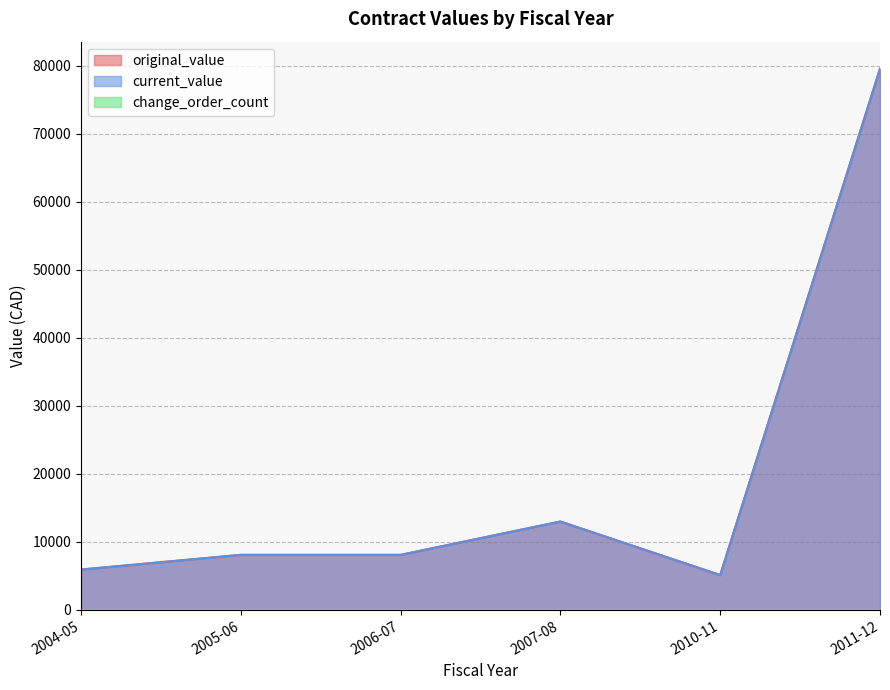

Where does the original_value series first go above 8100?

2007-08